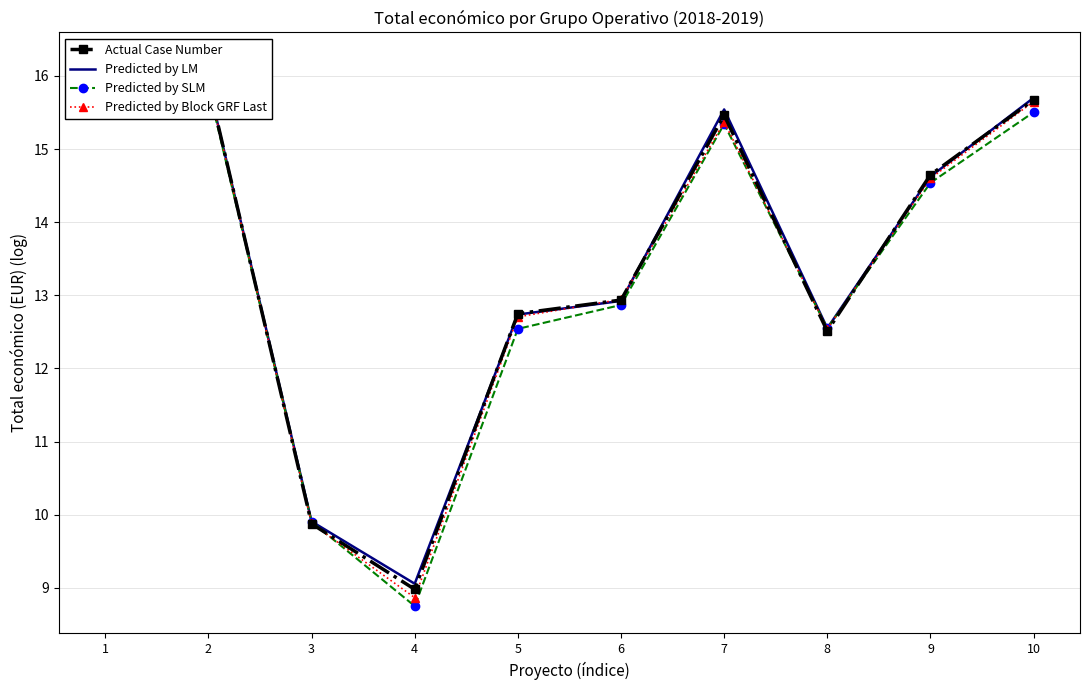

List the labels in order of Predicted by Block GRF Last value, largest first.

1, 2, 10, 7, 9, 6, 5, 8, 3, 4